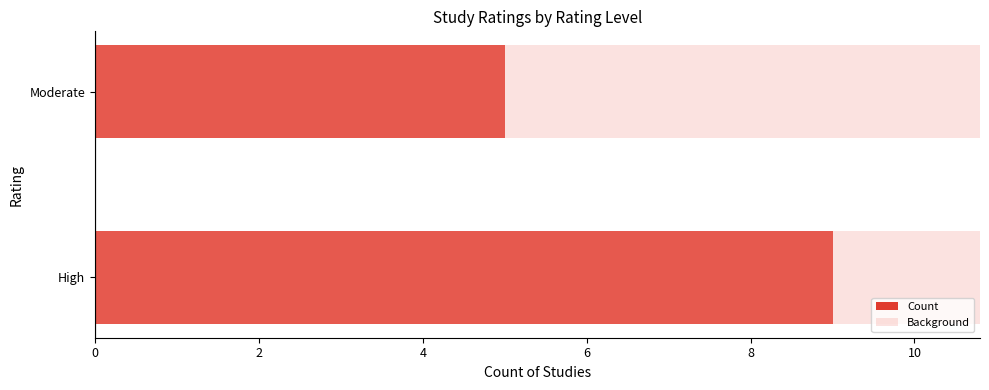

True or false: Count has a value of 5.9 at High.

False